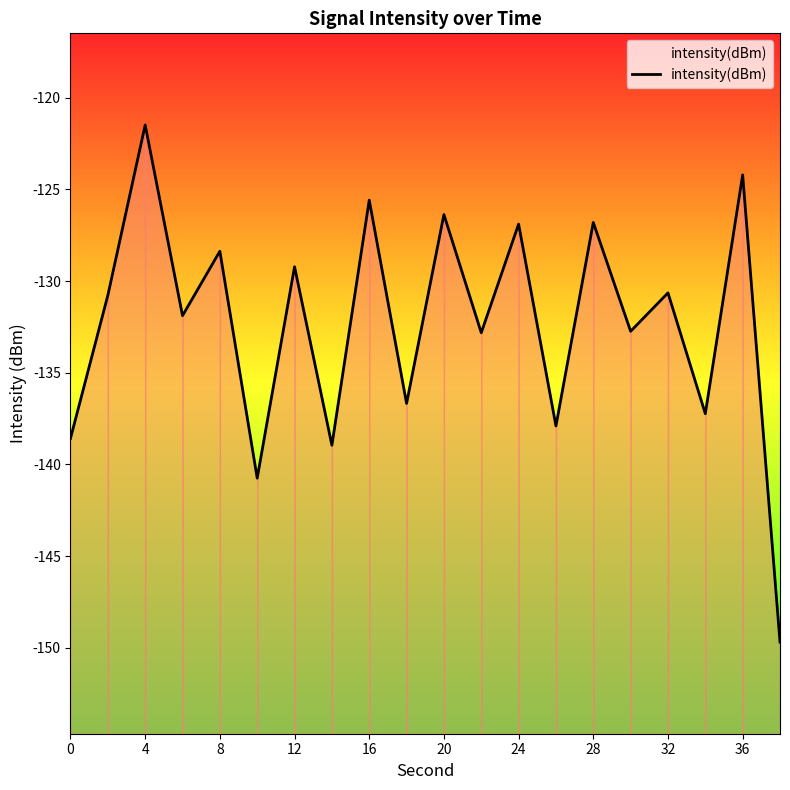

At which label does intensity(dBm) first exceed -130?

4